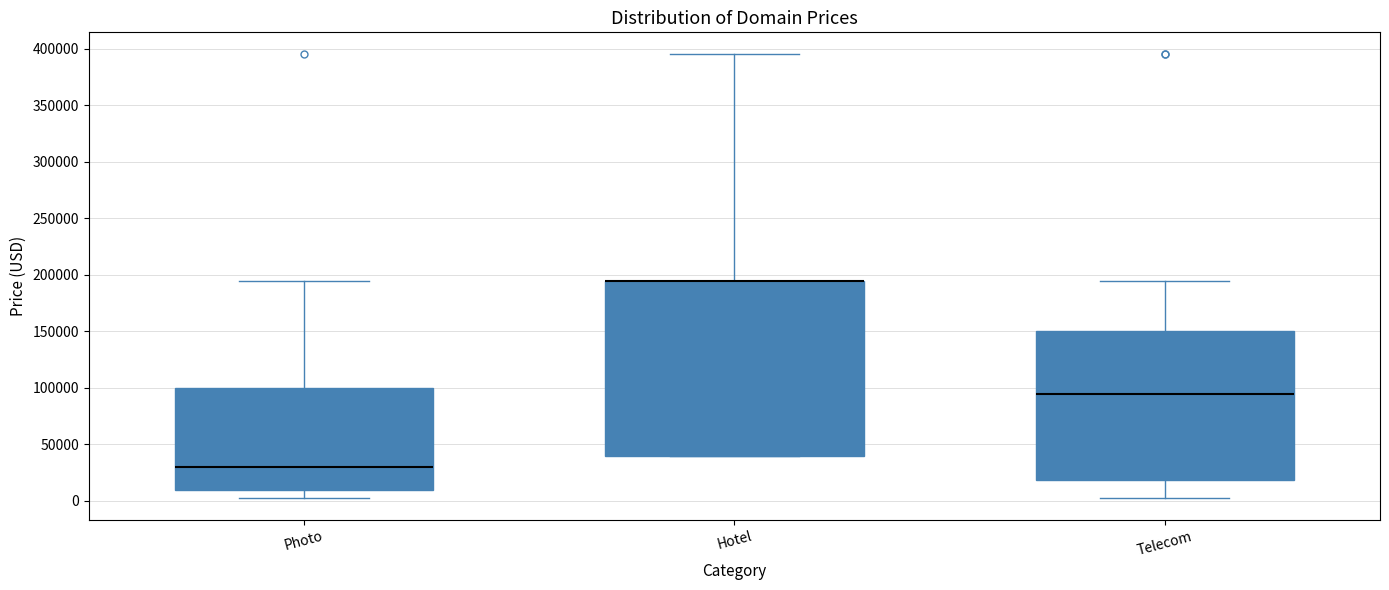

Which box is the tallest, from its lower edge to its upper edge?

Hotel